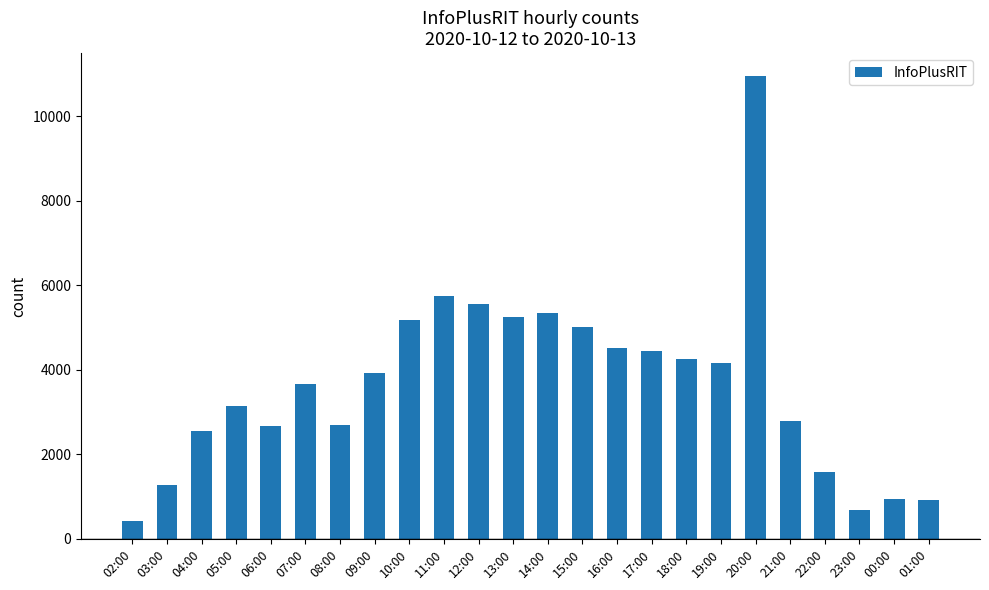

What is the approximate value at 01:00?

923